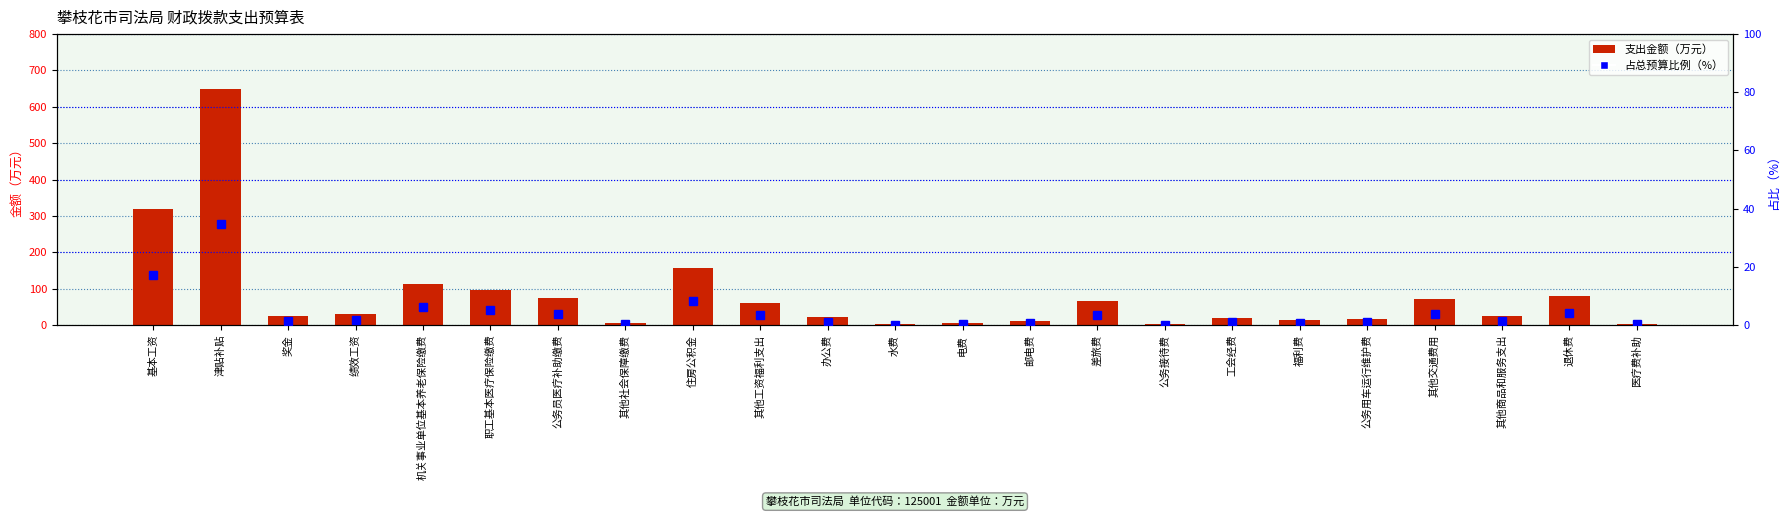

Reading left to right, list all the values displayed in this chart.

支出金额（万元）: 319.0	649.4	24.2	29.6	113.3	95.4	73.5	6.3	155.8	61.6	21.9	2.2	5.4	11.0	65.2	3.2	20.4	12.8	17.0	70.4	25.8	79.7	3.6
占总预算比例（%）: 17.1	34.8	1.3	1.6	6.1	5.1	3.9	0.3	8.3	3.3	1.2	0.1	0.3	0.6	3.5	0.2	1.1	0.7	0.9	3.8	1.4	4.3	0.2